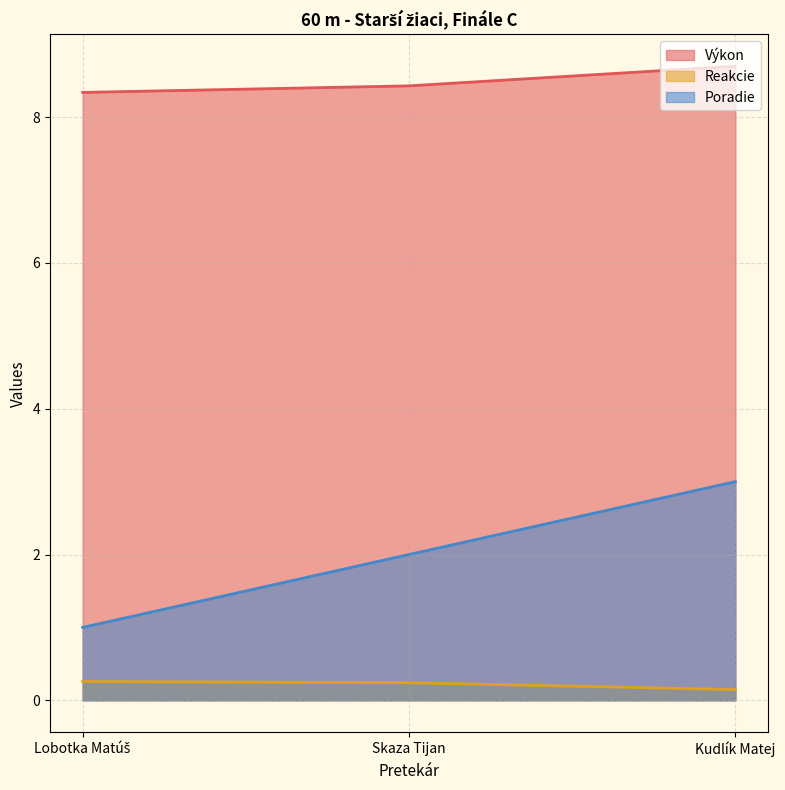

Reading right to left, extract all data points from this chart.

Výkon: Kudlík Matej=8.7	Skaza Tijan=8.4	Lobotka Matúš=8.3
Reakcie: Kudlík Matej=0.1	Skaza Tijan=0.2	Lobotka Matúš=0.3
Poradie: Kudlík Matej=3.0	Skaza Tijan=2.0	Lobotka Matúš=1.0